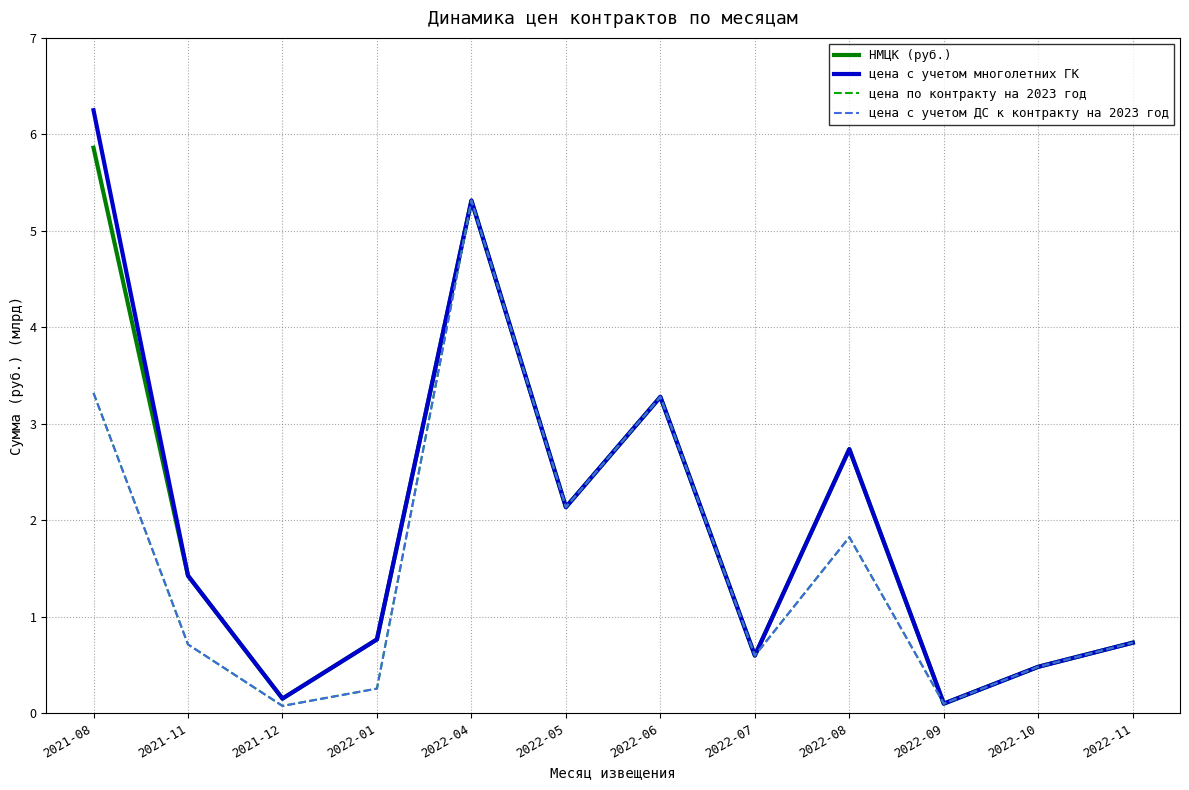

Where is цена по контракту на 2023 год nearest to the value 2?

2022-05